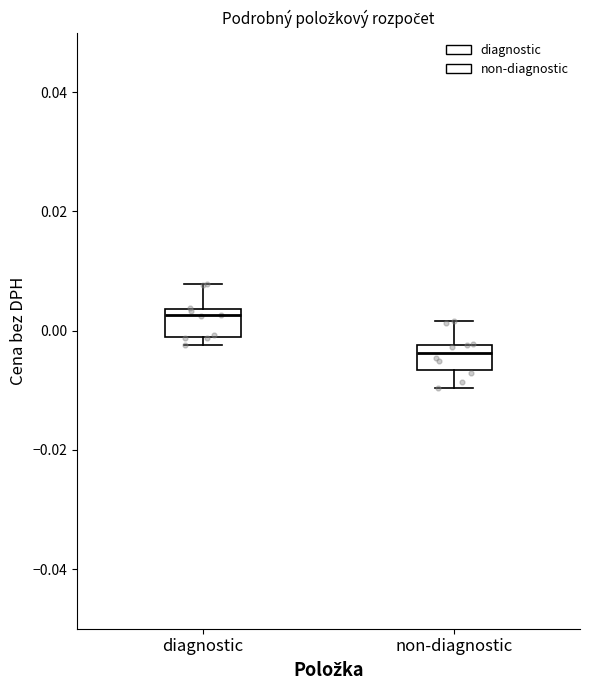

Reading left to right, read every box against the y-axis: the position of its median line, the range the box covers, and the ends of its whiskers. The values are not printed on the chart, so give them approximately, as read against the axis.

diagnostic: median 0.002, box -0.002 to 0.004, whiskers -0.002 (just below the box's lower edge) to 0.008
non-diagnostic: median -0.004, box -0.006 to -0.002, whiskers -0.010 to 0.002